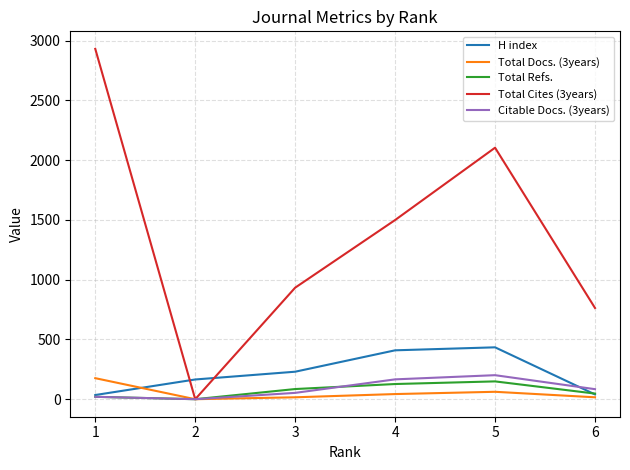

At which label is Citable Docs. (3years) closest to 100?

6